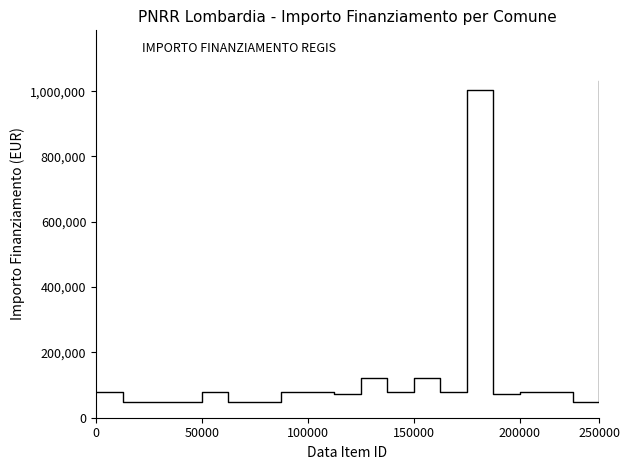

How many categories are shown in the chart?

20